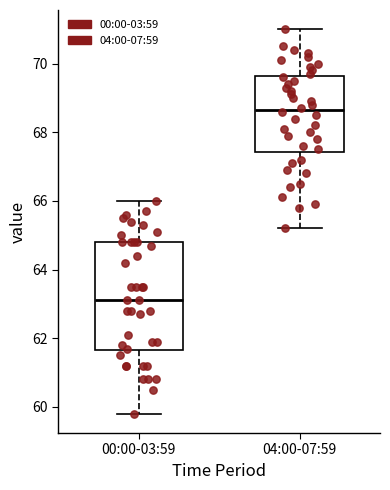

Which box has the highest median line?

04:00-07:59